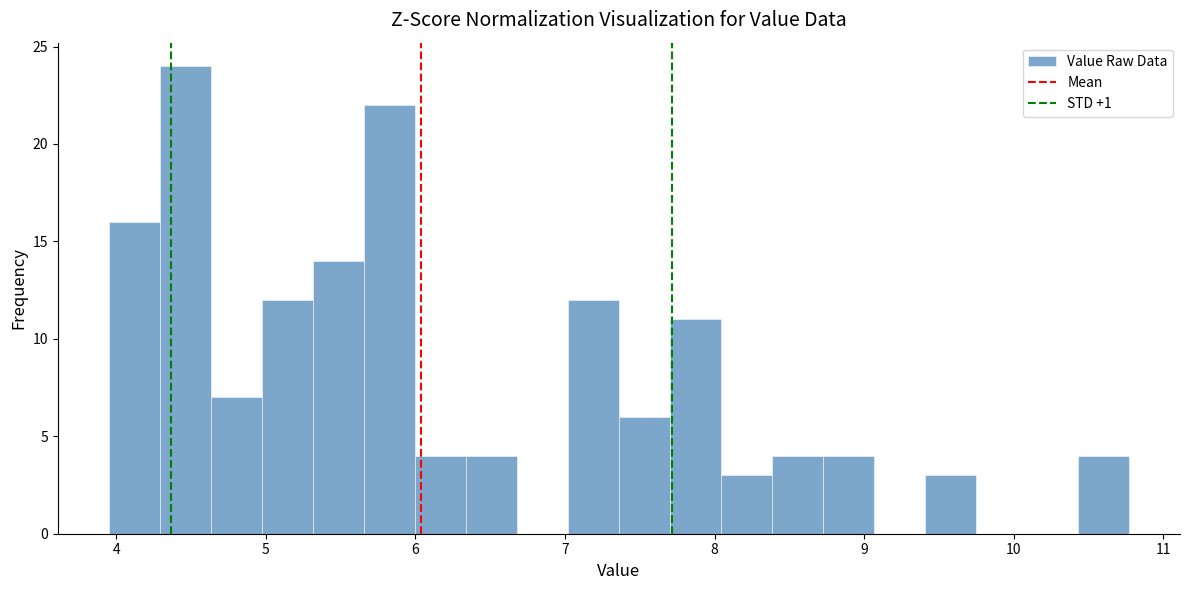

Around what value on the x-axis is the tallest bar? Give the approximate position of its centre, as read against the axis.

4.5